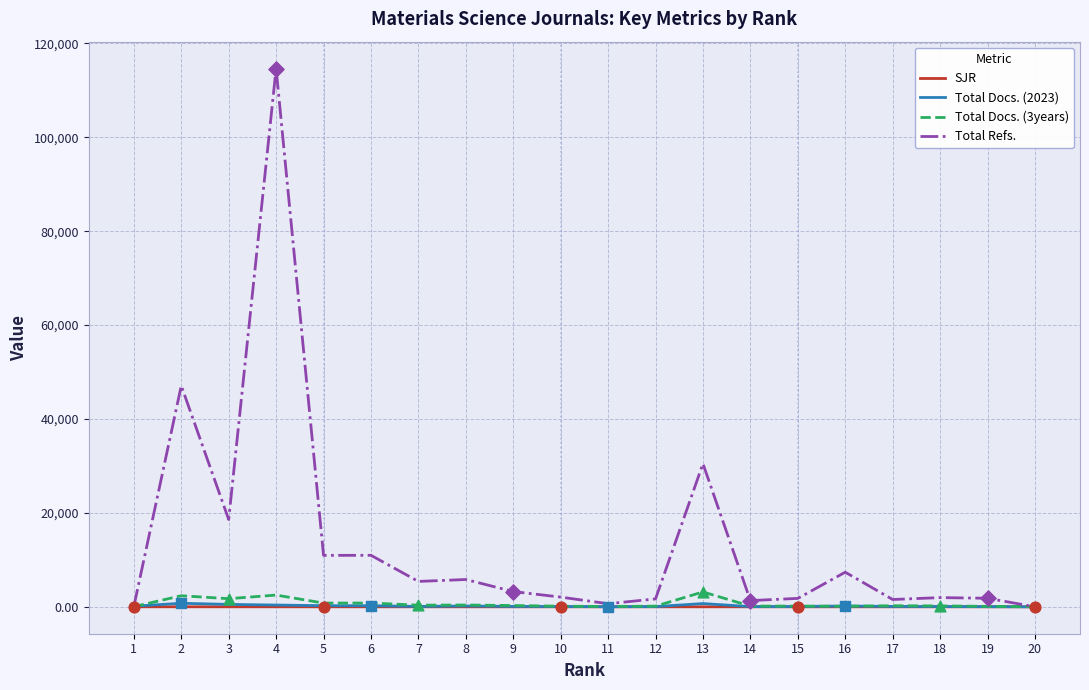

Which series has the largest total across all categories?

Total Refs.